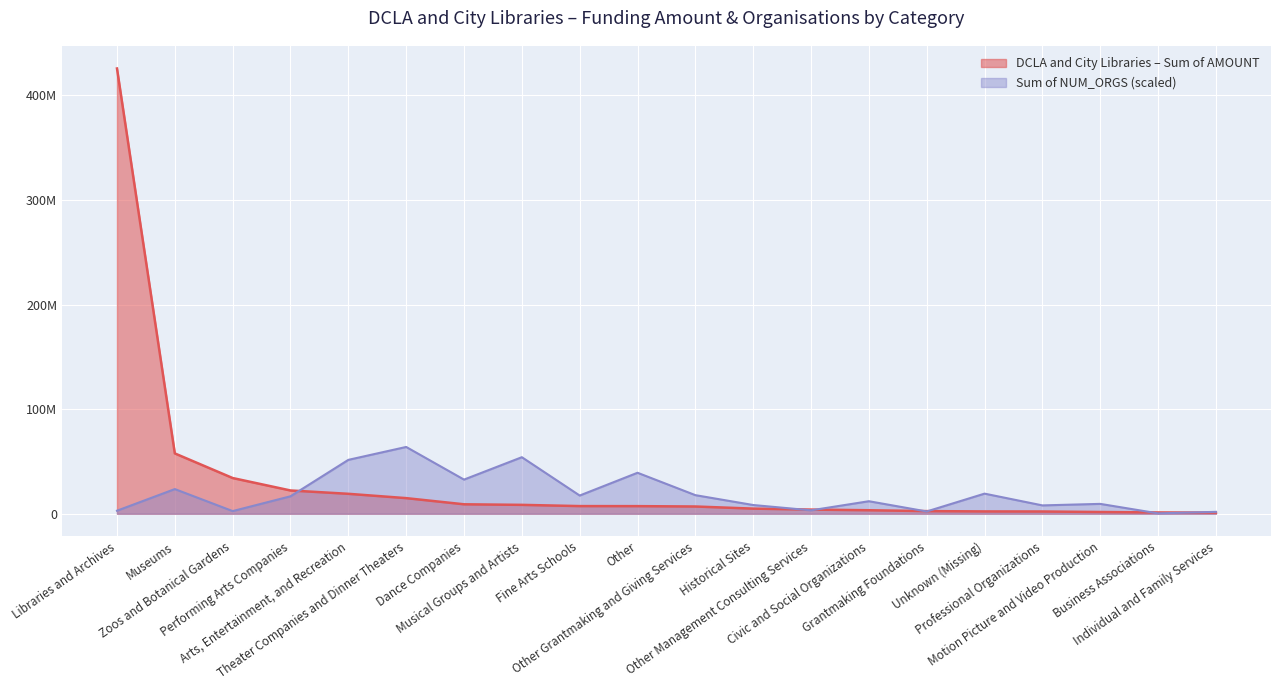

Reading right to left, what are all the values shown in this chart?

DCLA and City Libraries – Sum of AMOUNT: 1075930.0	1238521.0	1670480.0	2154042.0	2222875.0	2524440.0	3348492.0	3977642.0	4900345.0	6928726.0	7268583.0	7315193.0	8492375.0	9031746.7	14927036.0	19053705.0	22249057.9	34141422.0	57670689.4	425634617.2
Sum of NUM_ORGS: 1813783.9	362756.8	9431676.2	7980649.1	19226109.1	2176540.7	11970973.6	3264811.0	8343405.8	17775082.0	39177731.8	17412325.2	54050759.6	32648109.8	63845192.6	51511462.2	16686811.7	2539297.4	23579190.4	2902054.2